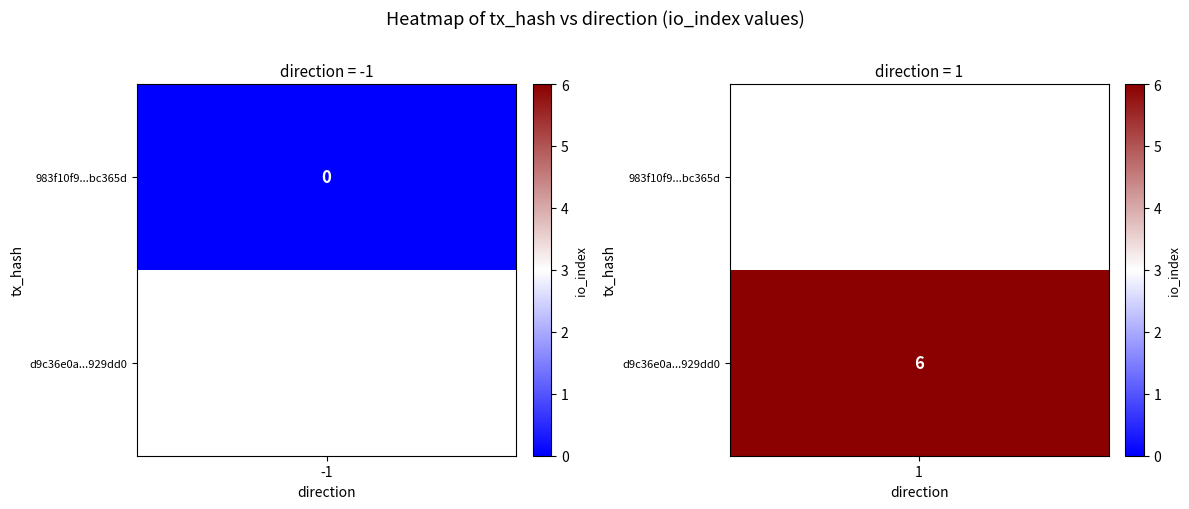

What is the approximate value of d9c36e0a5225326c14b90cef18287a777929dd0 at io_index?

6